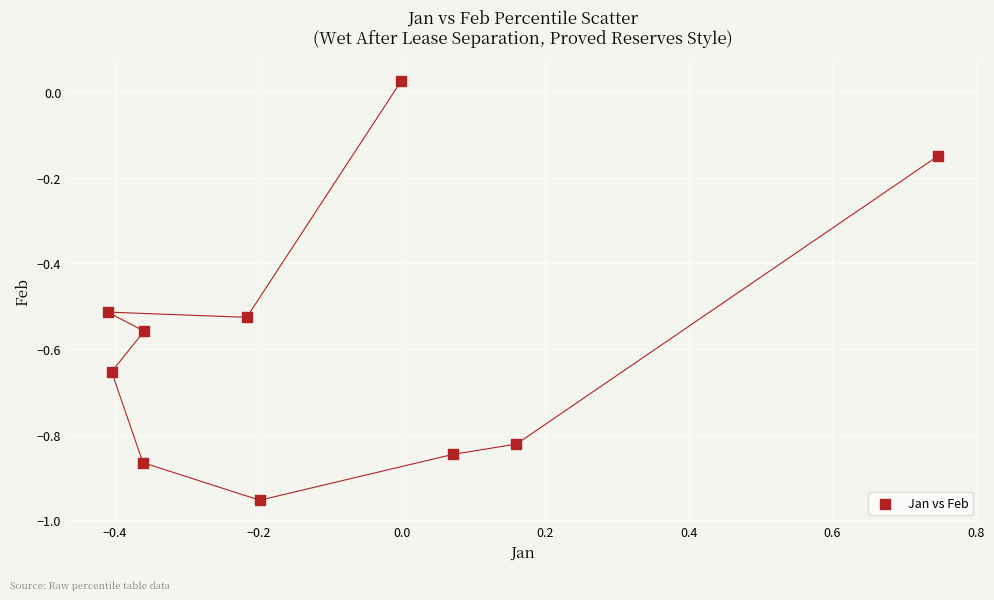

What is the range of X values (max minus min)?

1.2